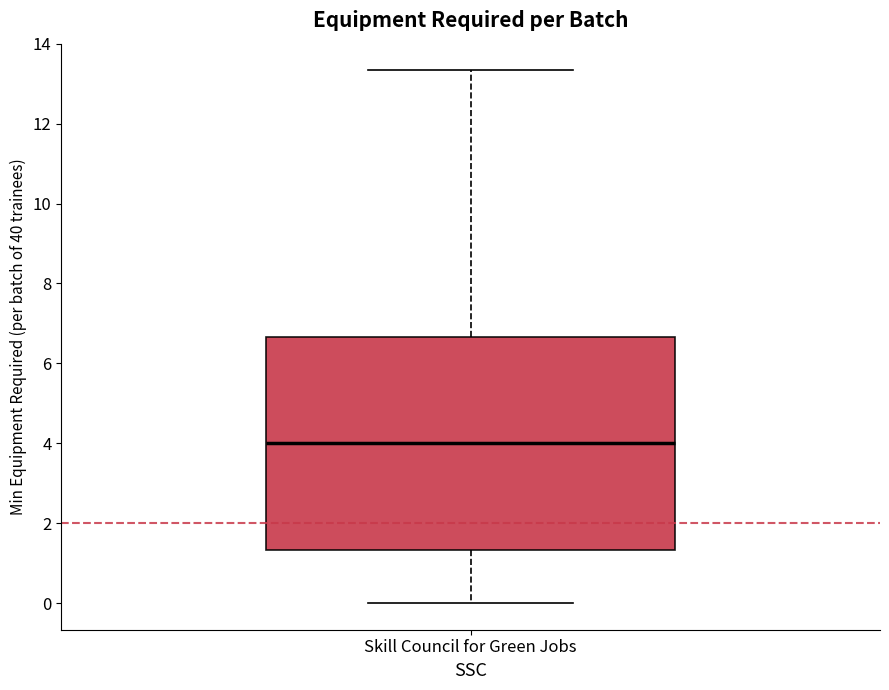

Transcribe this box plot: give where the median line is, the range the box spans, and where the two whiskers end, as read against the y-axis. The values are not printed on the chart, so give them approximately, as read against the axis.

median 4.0, box 1.4 to 6.6, whiskers 0.0 to 13.4